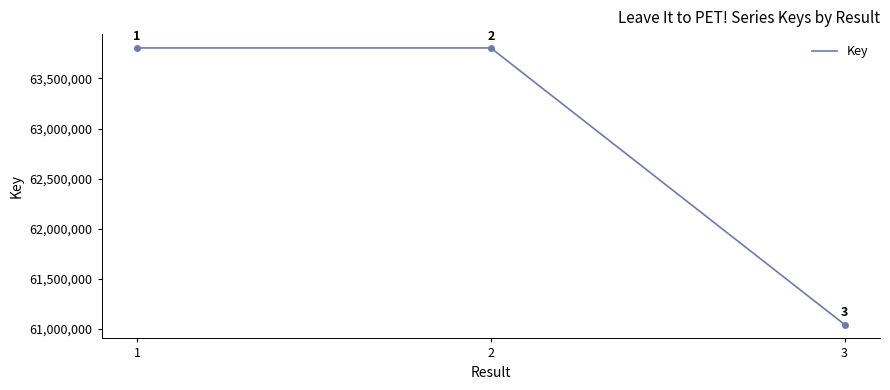

How many lines are shown in the chart?

1